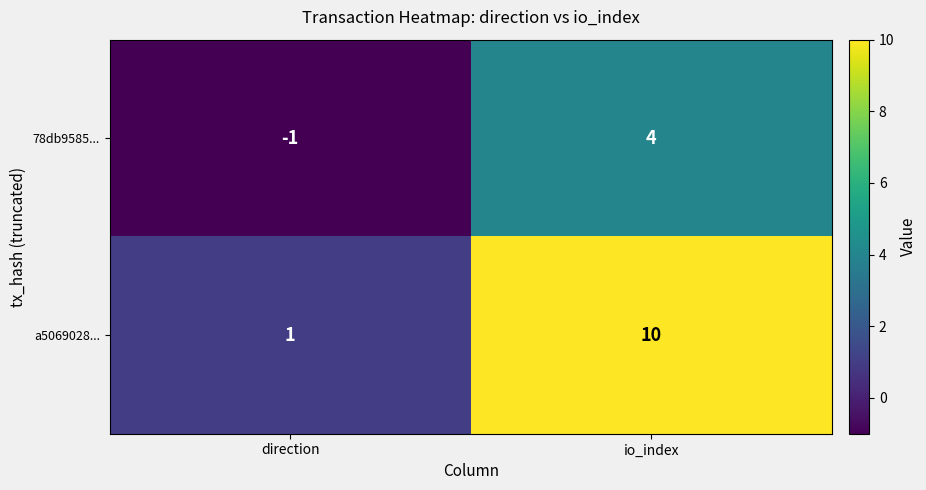

At which label does 78db9585... reach its minimum?

direction